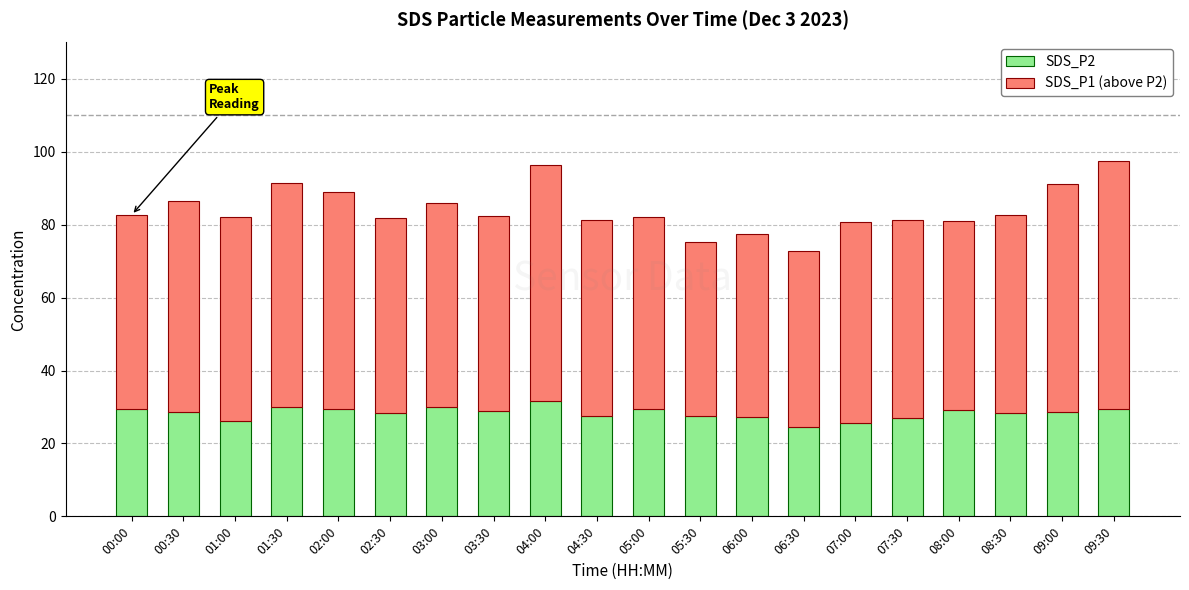

What is the maximum value for SDS_P2?

31.6